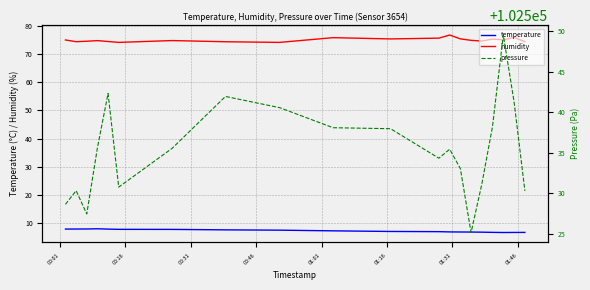

What are all the series names shown in the legend?

temperature, humidity, pressure